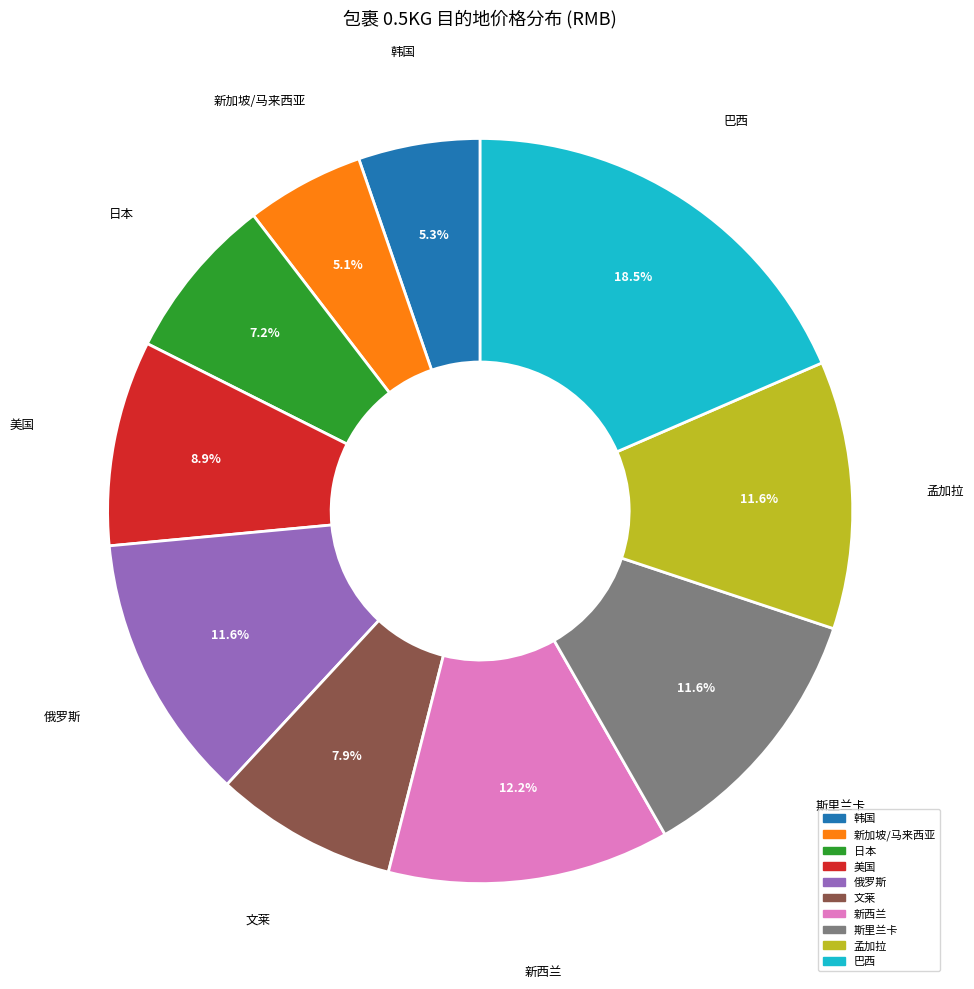

Does any single category account for the majority?

No